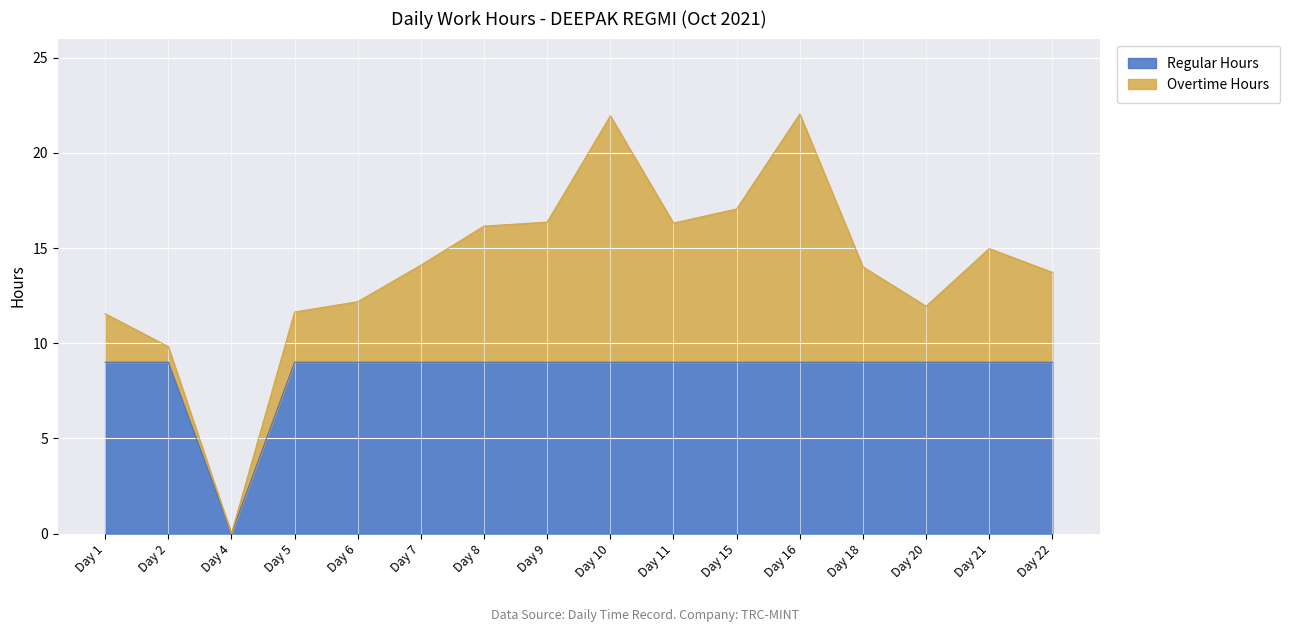

Where is the first local minimum?

Day 4